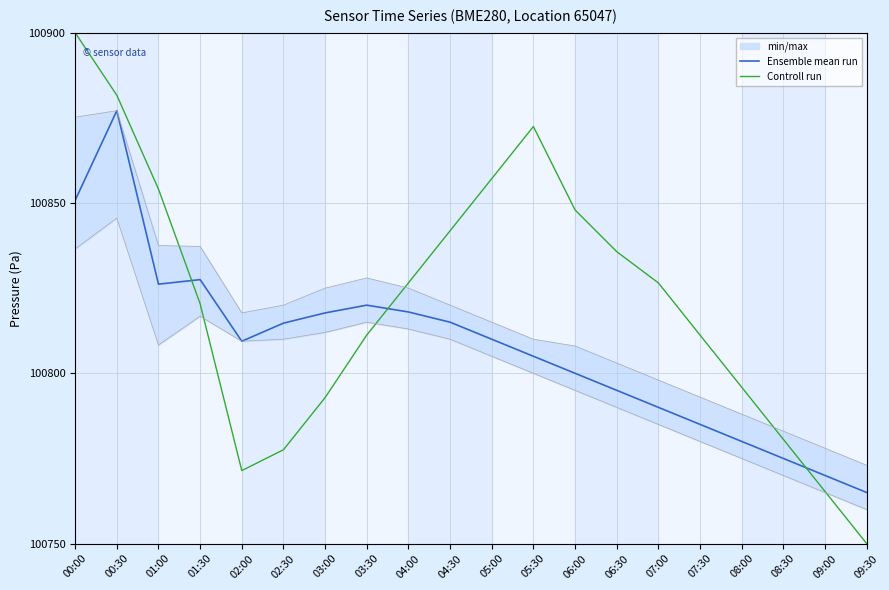

Where do Controll run and Ensemble mean run first cross each other?

01:00 and 01:30